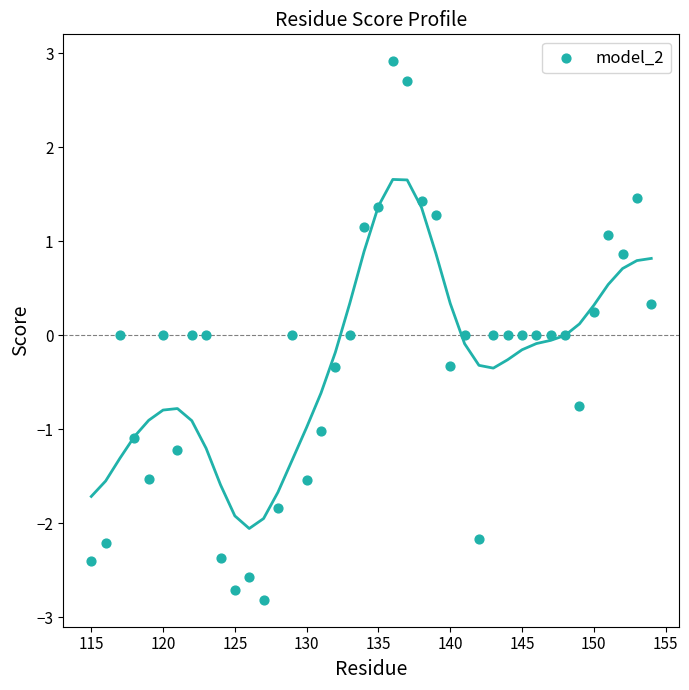

What is the range of Y values (max minus min)?

5.7